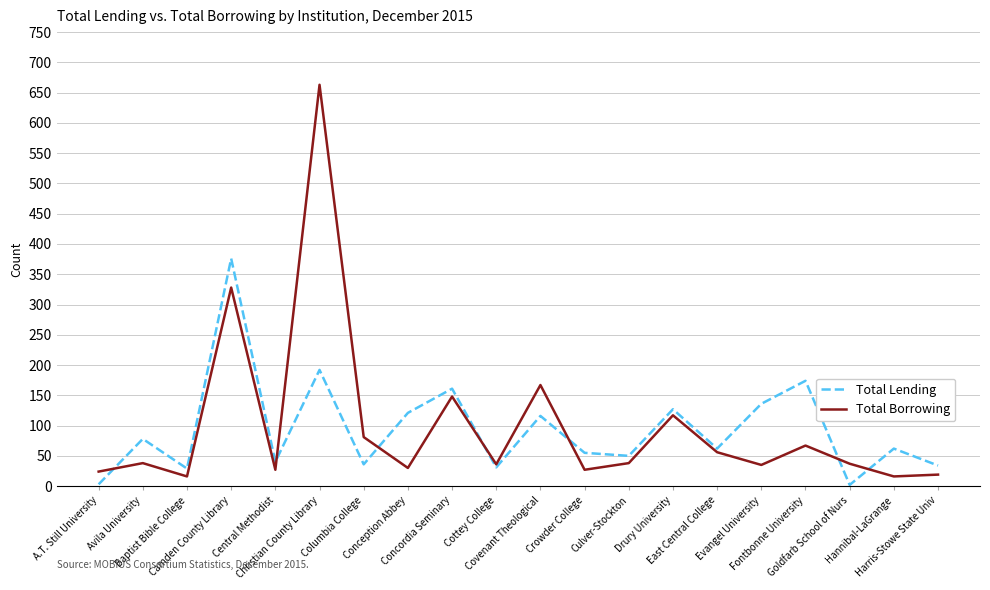

What is the total value across all series at Crowder College?

82